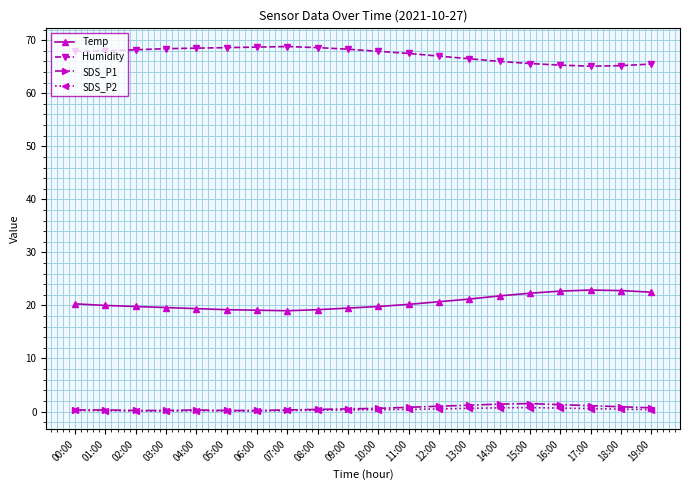

Is it true that Temp equals 32.0 at 06:00?

False